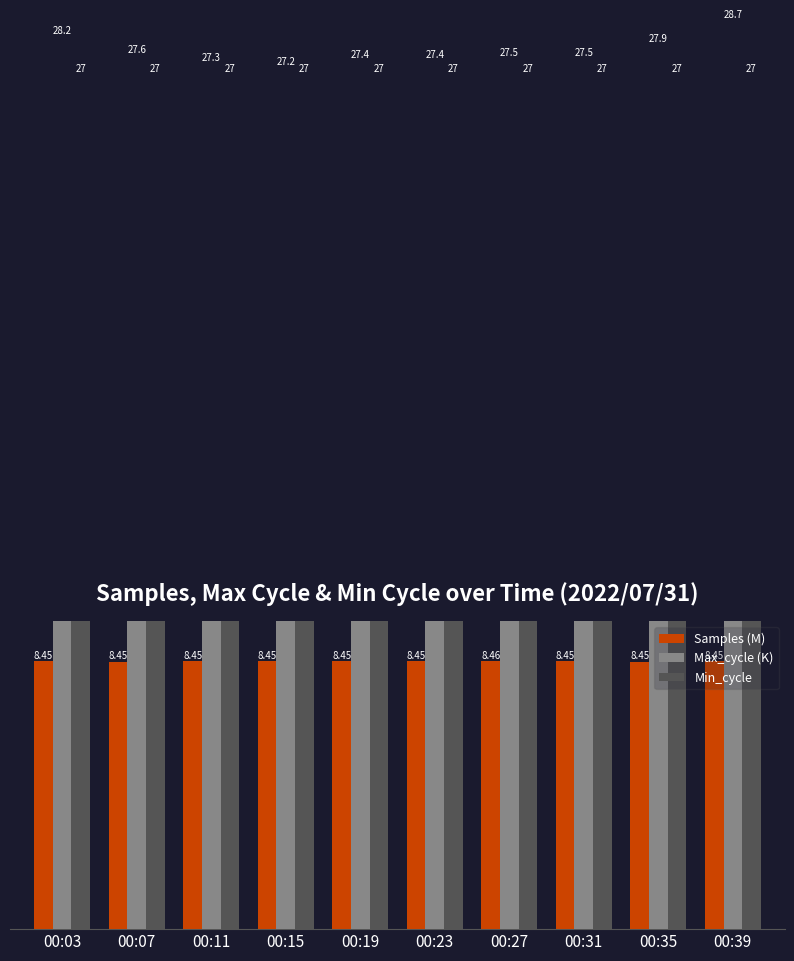

At how many categories does at least one series exceed 17?

10